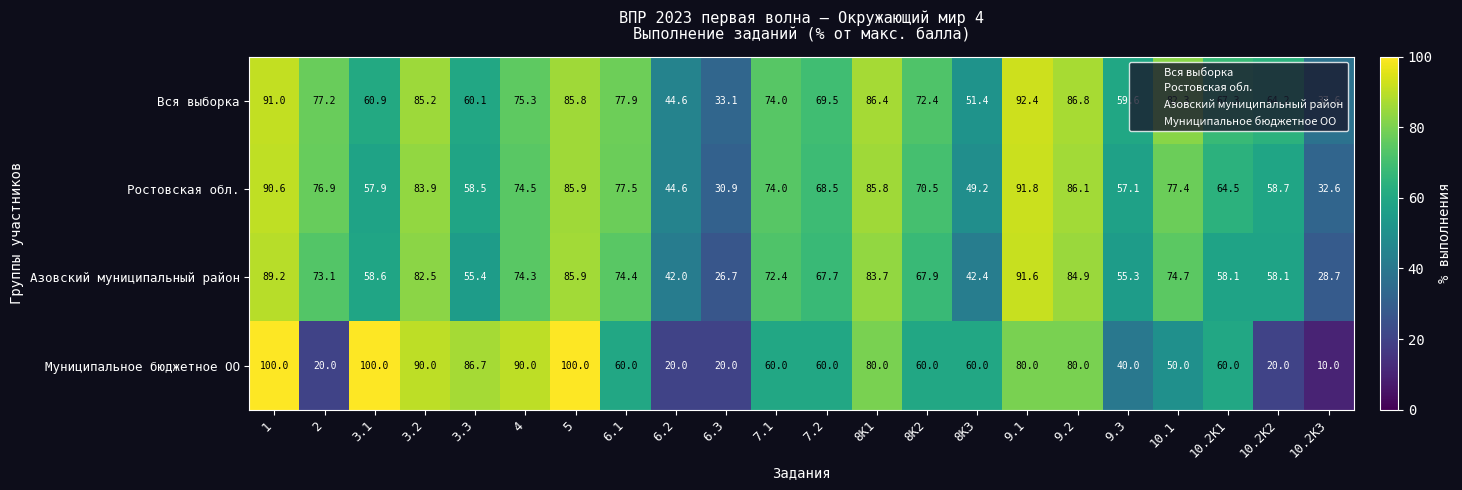

Which category has the highest value in the Вся выборка series?

9.1